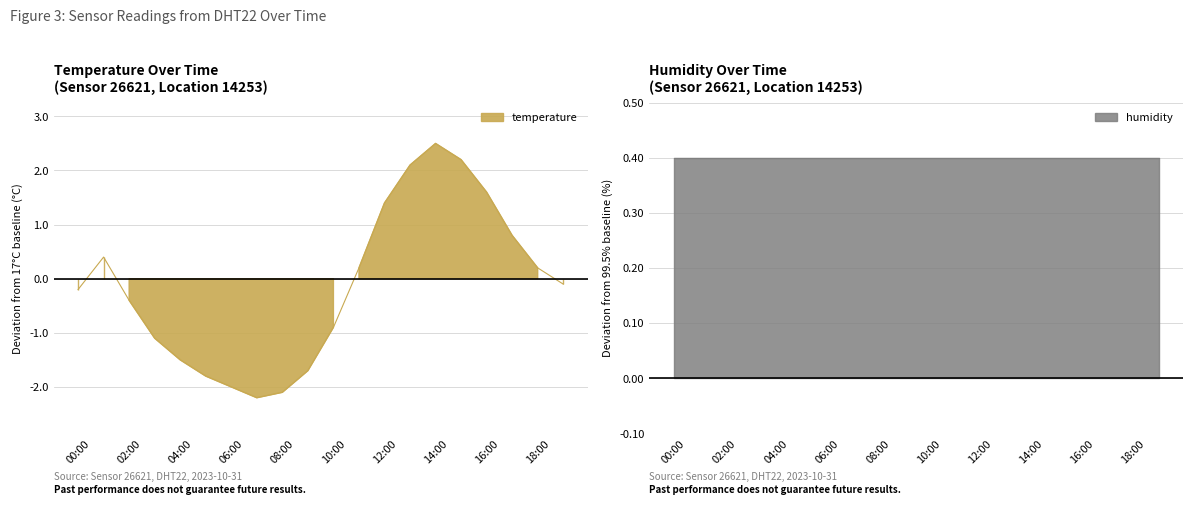

Is it true that the value at 11:00 is 0.1?

False